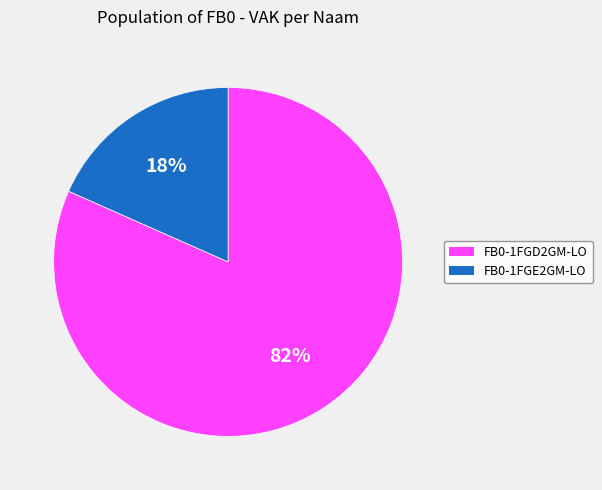

Is there any slice that represents more than half of the pie?

Yes